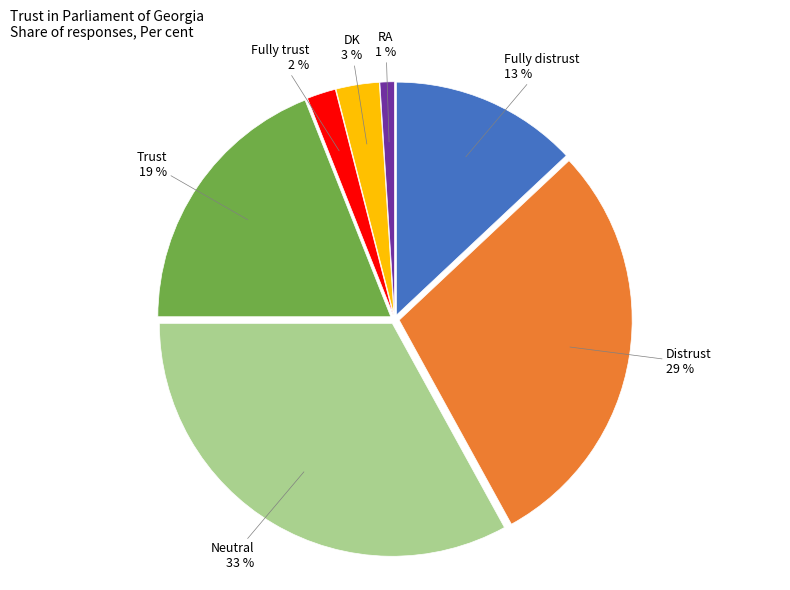

To the nearest percent, what is the difference between the largest and smallest slice percentages?

32%